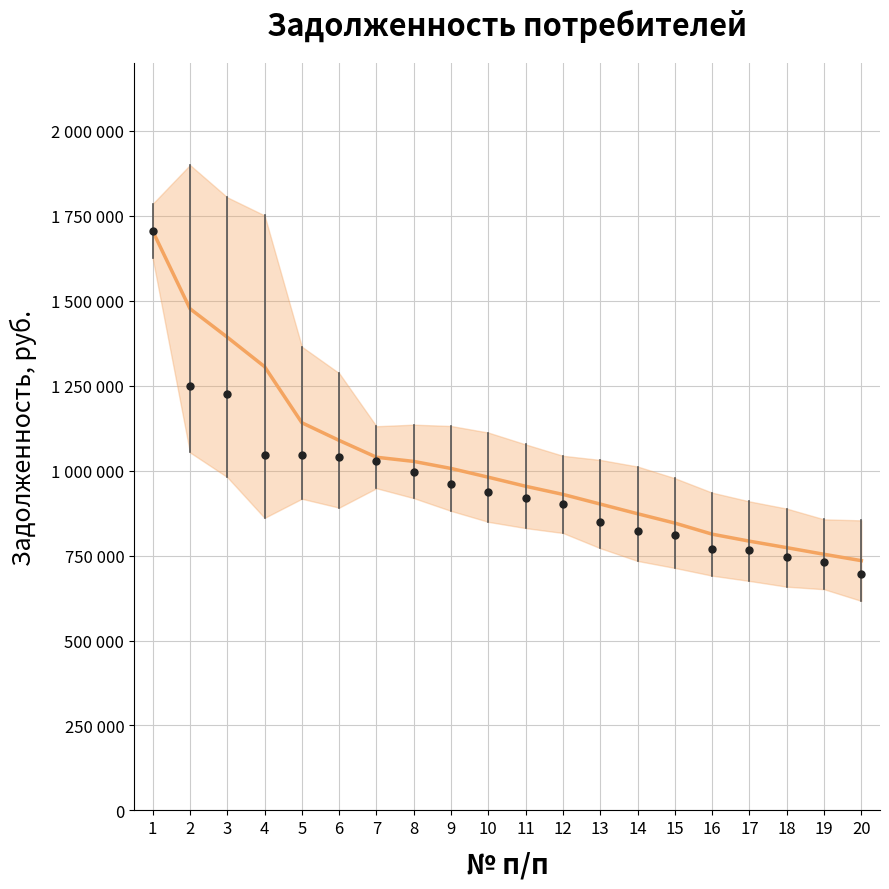

Rank the categories by value from lowest to highest.

20, 19, 18, 17, 16, 15, 14, 13, 12, 11, 10, 9, 8, 7, 6, 5, 4, 3, 2, 1